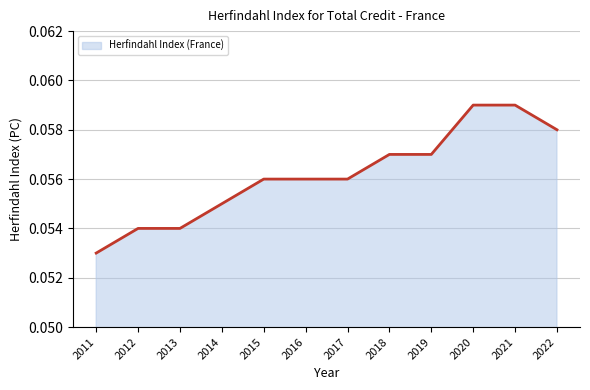

Which category has the lowest value across all series?

2011